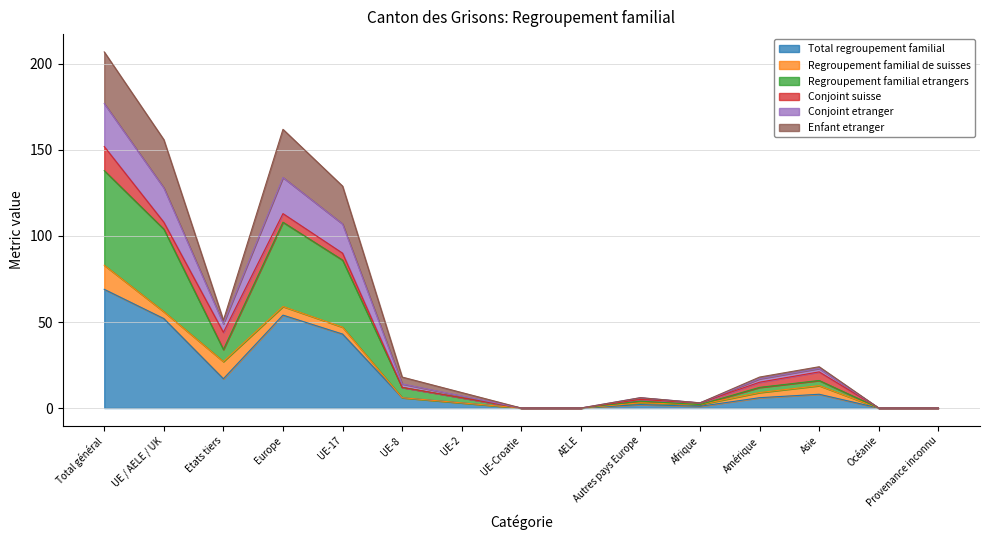

How many categories are shown in the chart?

15